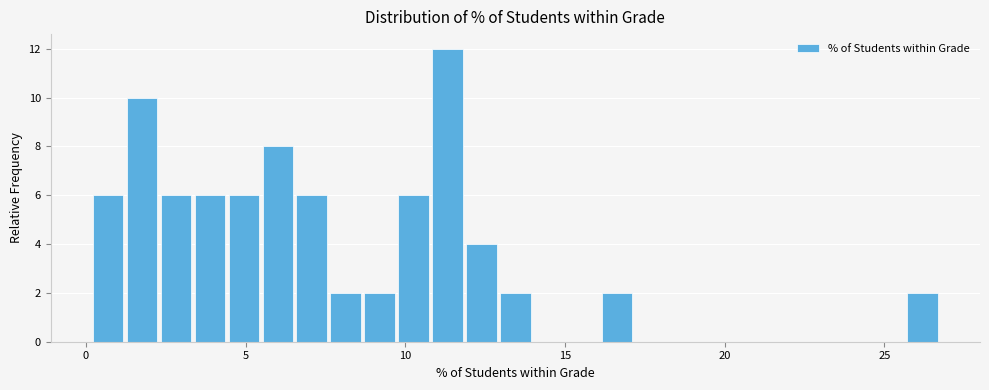

Read against the x-axis, roughly where is the centre of the tallest bar?

11.5